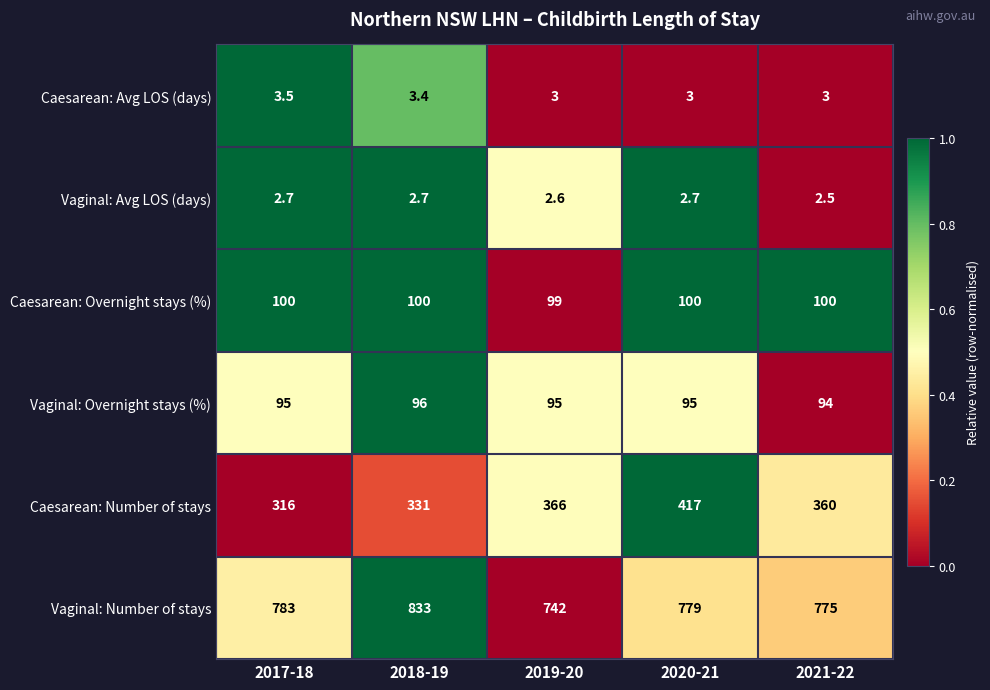

The value of Caesarean: Number of stays at 2018-19 is 331.0. True or false?

True